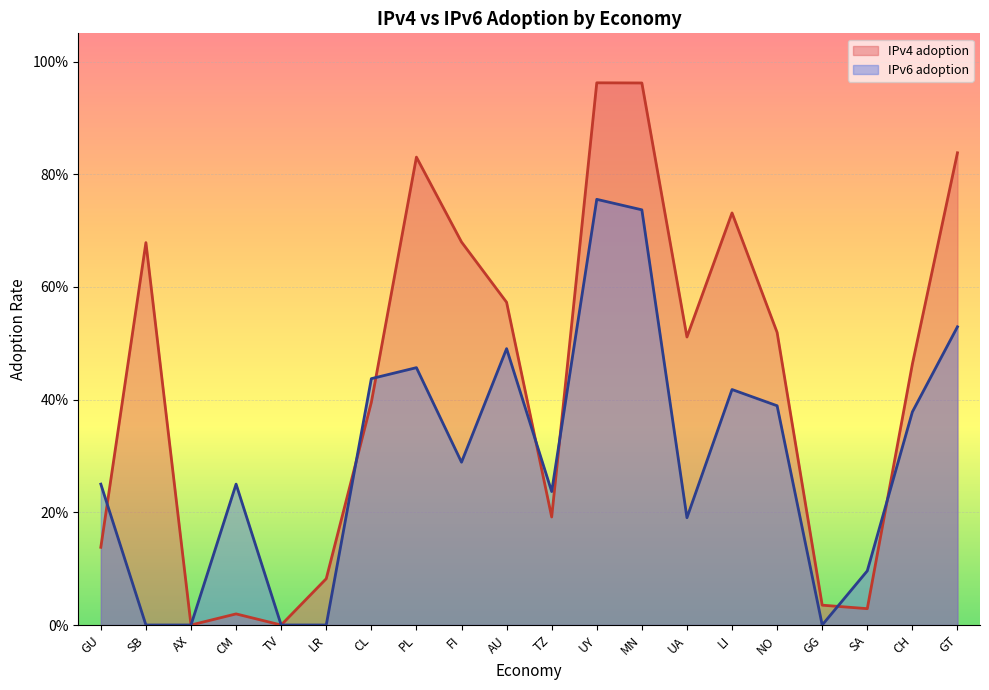

Count the IPv6 adoption values in the range 0 to 1.

20